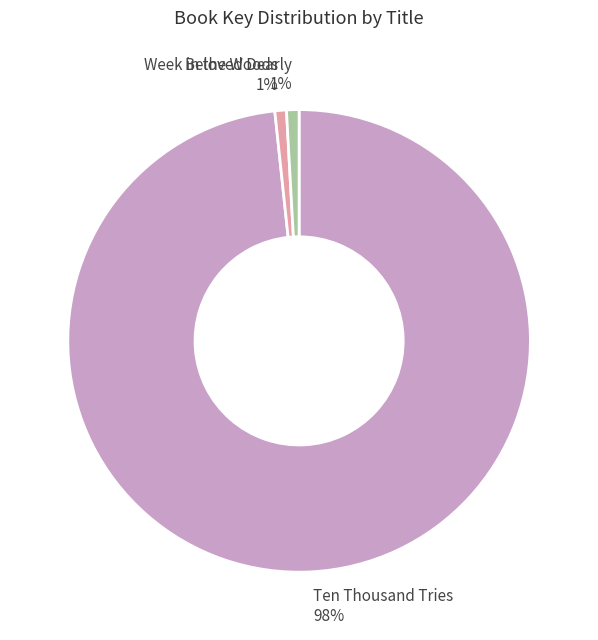

Is the sum of Beloved Dearly 1% and Week in the Woods 1% greater than half?

No